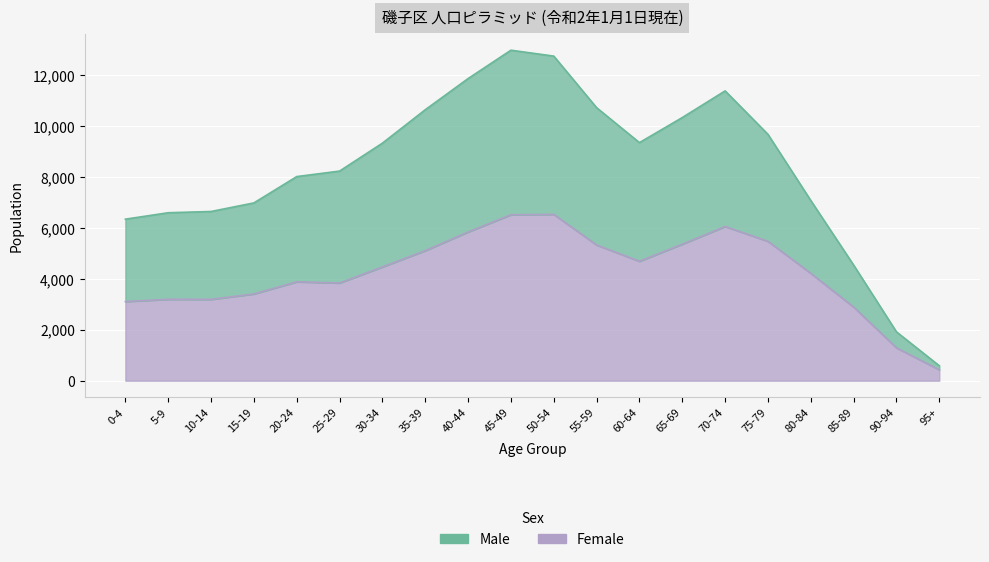

What is the value of the Male point at the 15th from the left?

11390